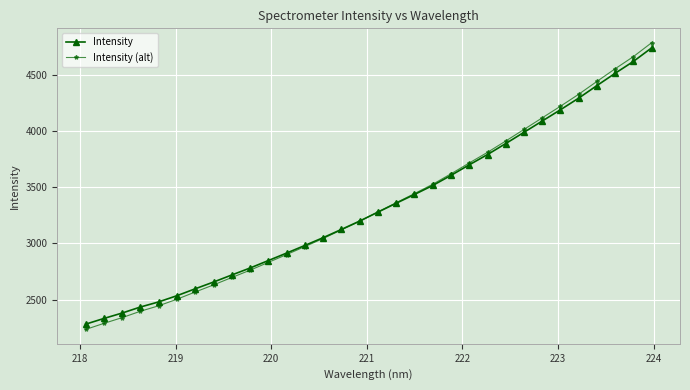

What is the sum of all Intensity values?

106685.6